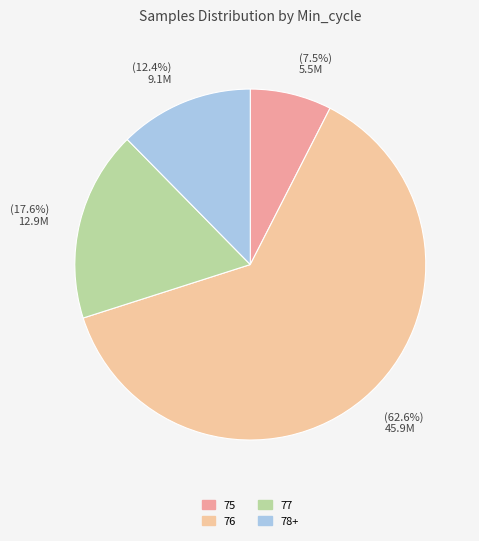

What percentage do 75 and 78+ together represent?

19.9%